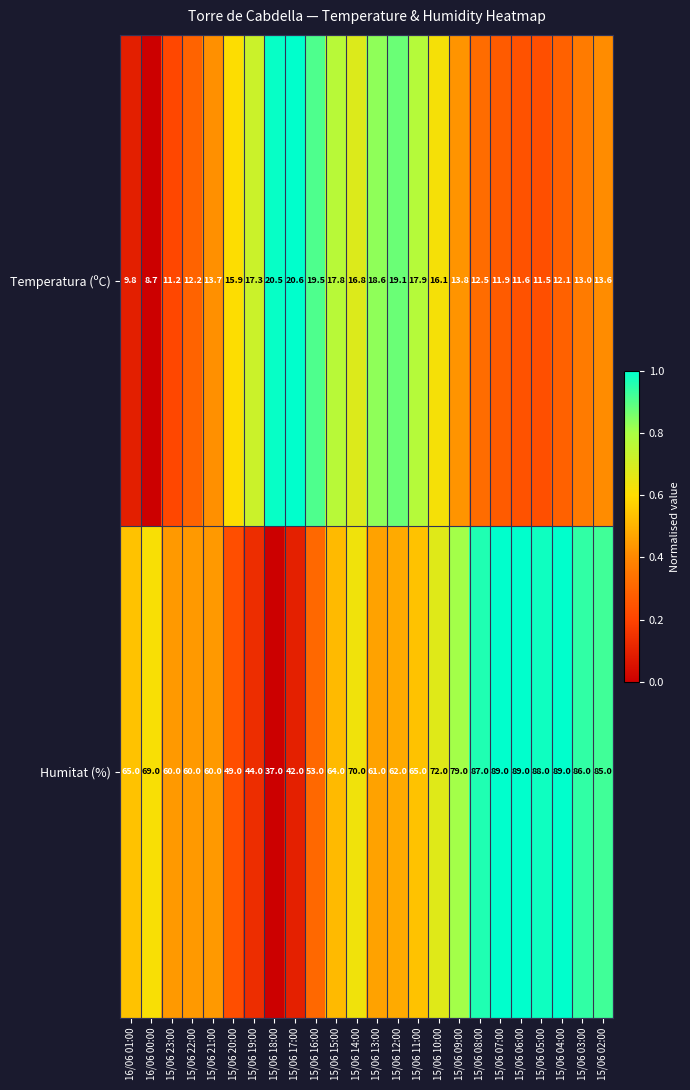

Rank the series by their average value, from lowest to highest.

Temperatura (ºC), Humitat (%)